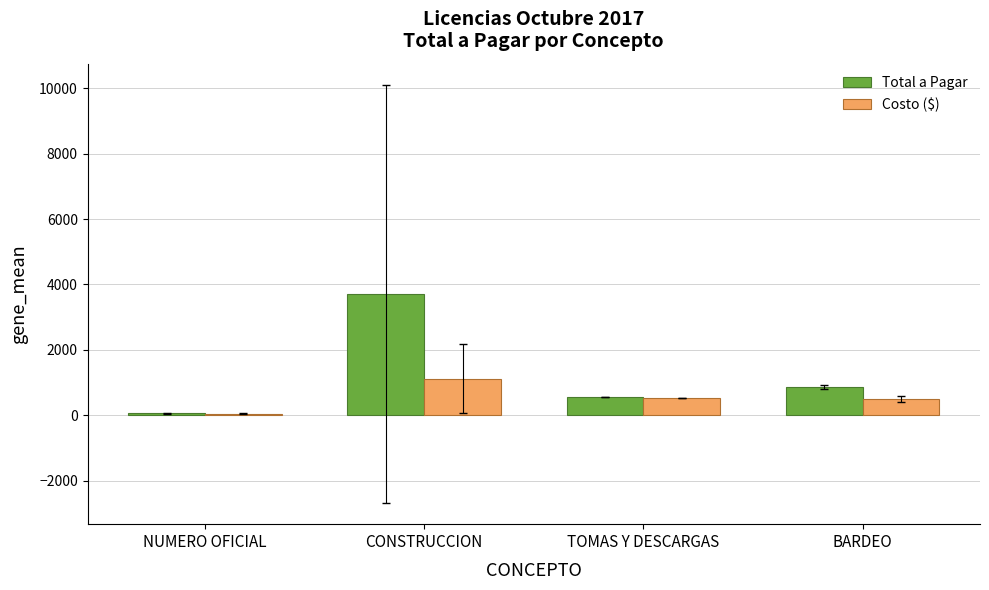

At which label is Total a Pagar closest to 1888?

BARDEO